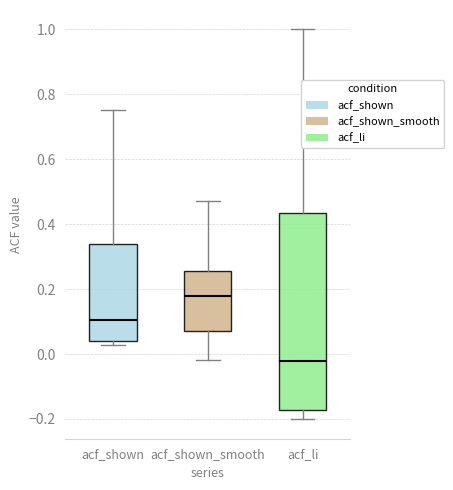

Reading left to right, transcribe this box plot: for each box, give where its median line is, the range the box spans, and where its two whiskers end, as read against the y-axis. The values are not printed on the chart, so give them approximately, as read against the axis.

acf_shown: median 0.10, box 0.04 to 0.34, whiskers 0.02 to 0.76
acf_shown_smooth: median 0.18, box 0.06 to 0.26, whiskers -0.02 to 0.48
acf_li: median -0.02, box -0.18 to 0.44, whiskers -0.20 to 1.00